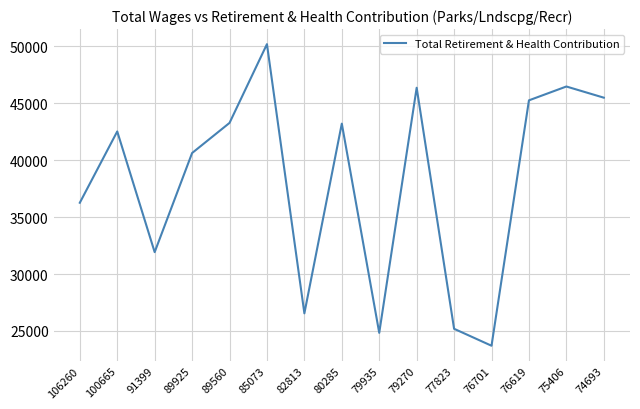

At which label is the value closest to 36950?

106260